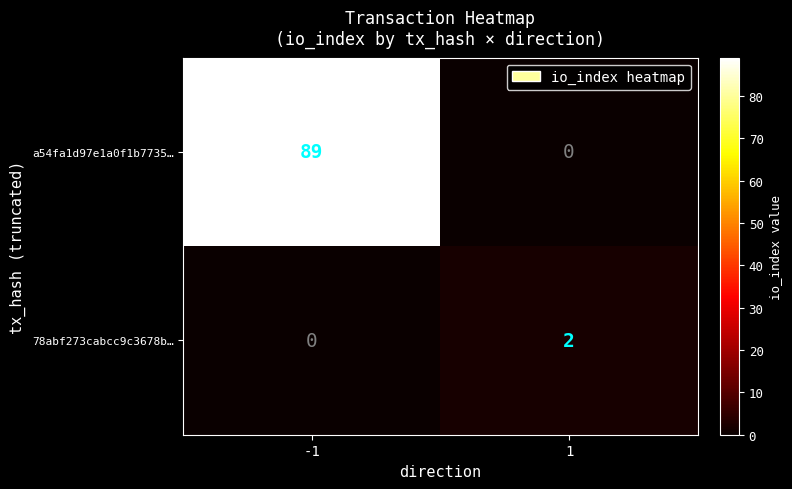

What is the difference between the a54fa1d97e1a0f1b7735… values at 1 and -1?

89